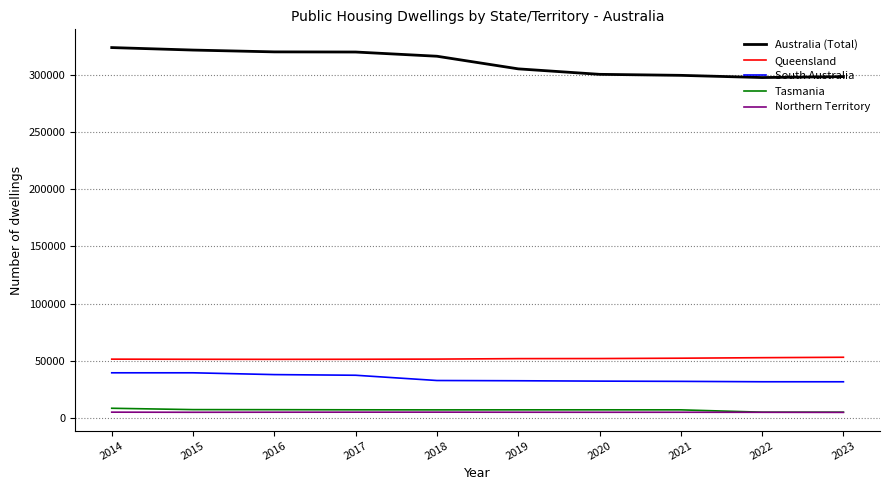

What is the lowest value of the South Australia series?

31577